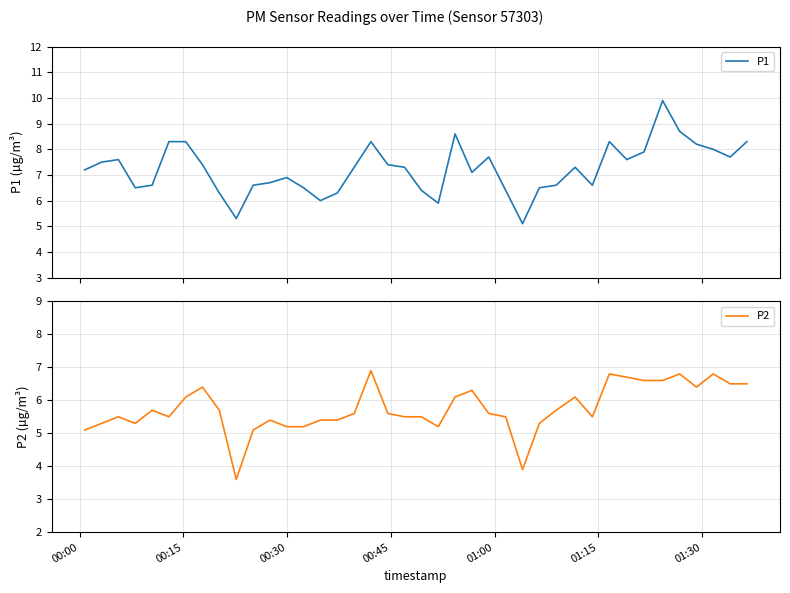

What is the maximum value for P1?

9.9